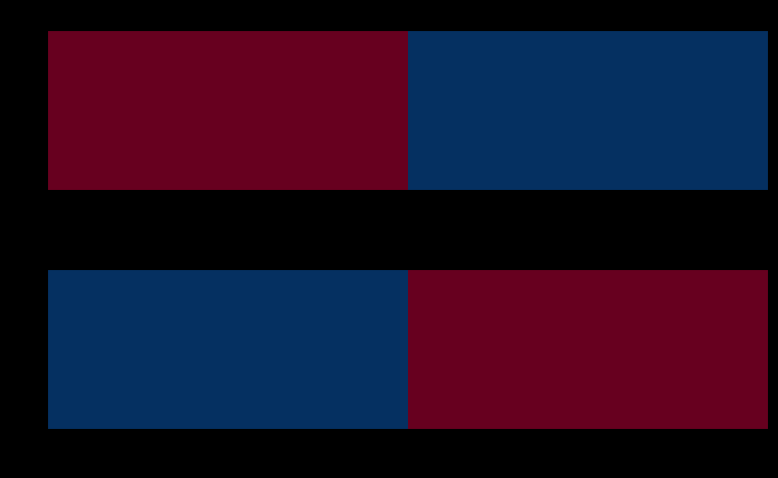

What is the total value across all series at 4ff1f8cd...?

48440